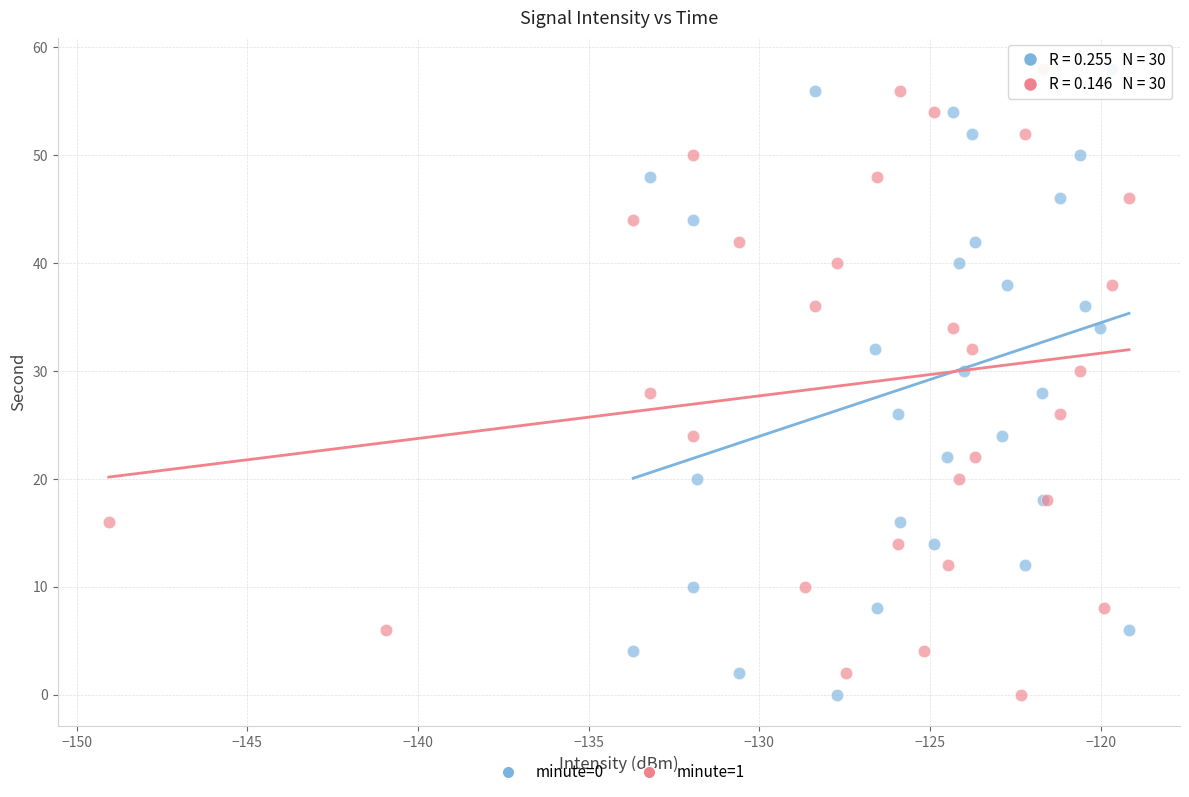

What are all the series names shown in the legend?

minute=0, minute=1